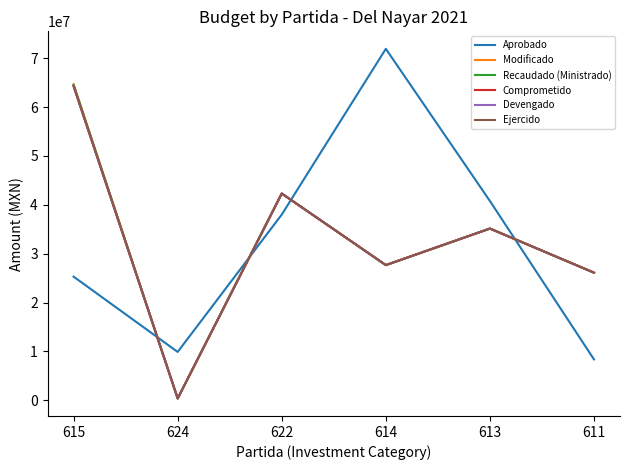

Does the chart display data point markers on the line(s)?

No